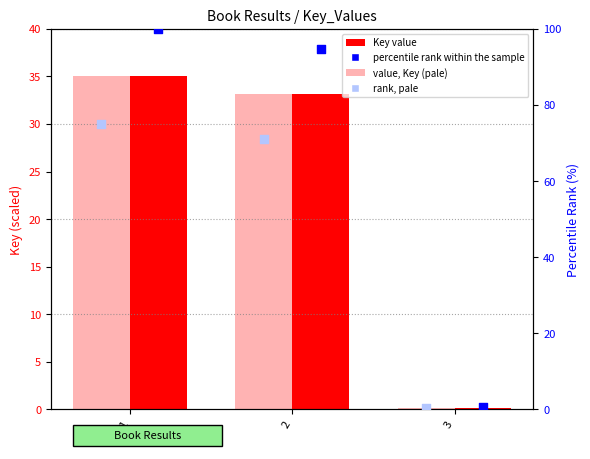

Which series has the widest spread of Y values?

percentile rank within the sample